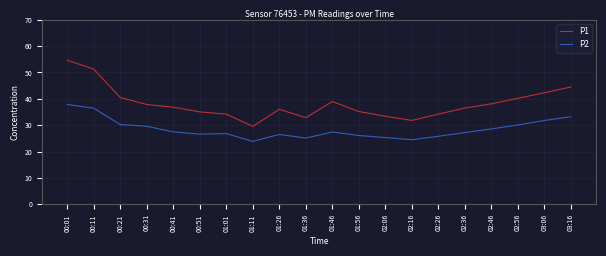

Rank the series by their average value, from lowest to highest.

P2, P1